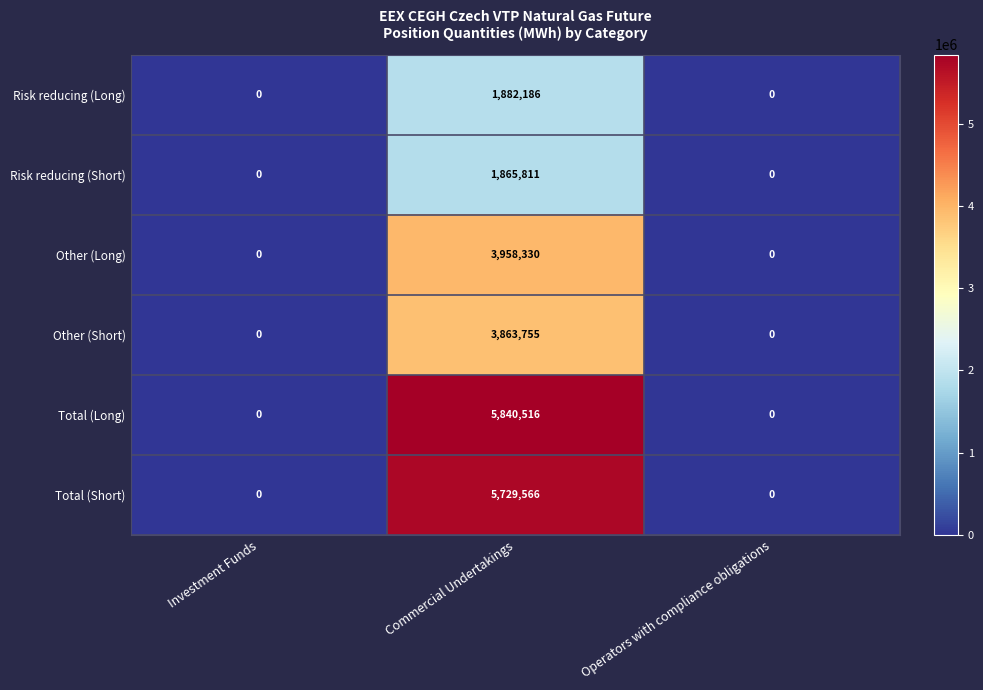

What is the maximum value shown in the chart?

5840516